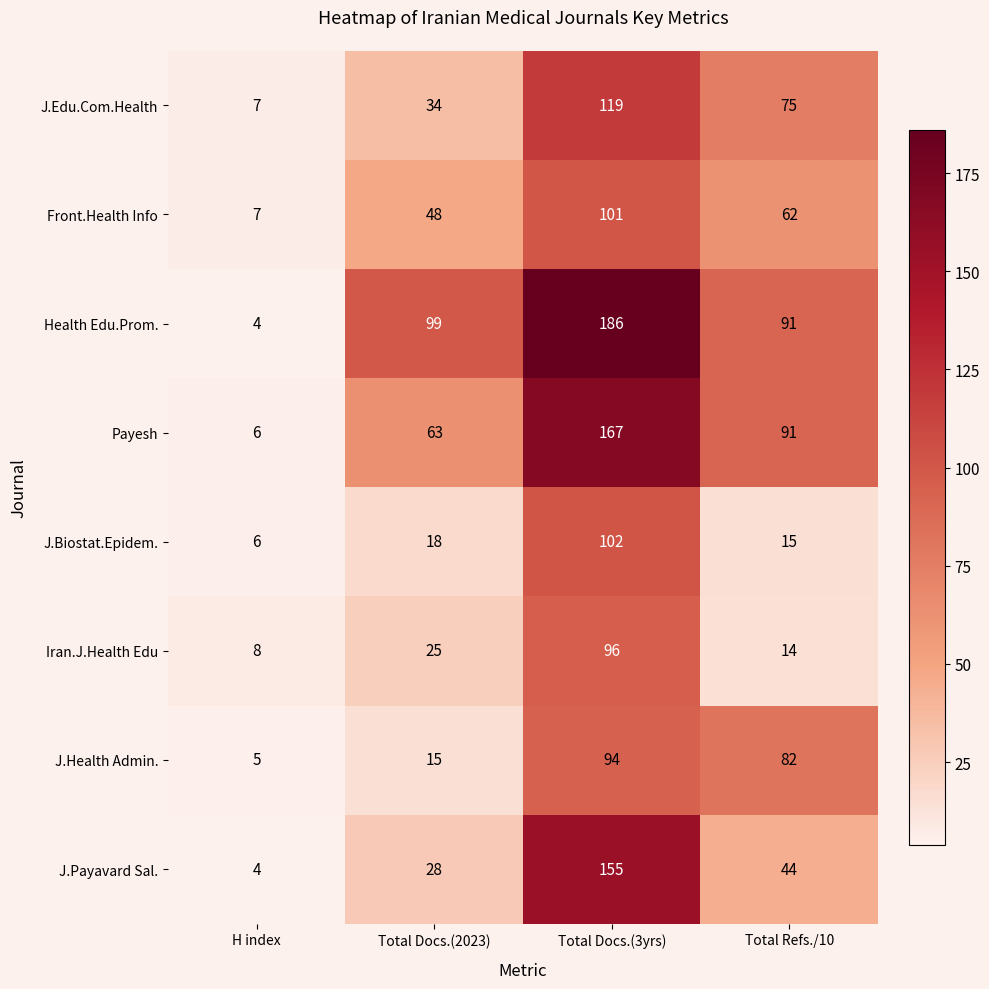

Which series has the largest range (max minus min)?

Health Edu.Prom.